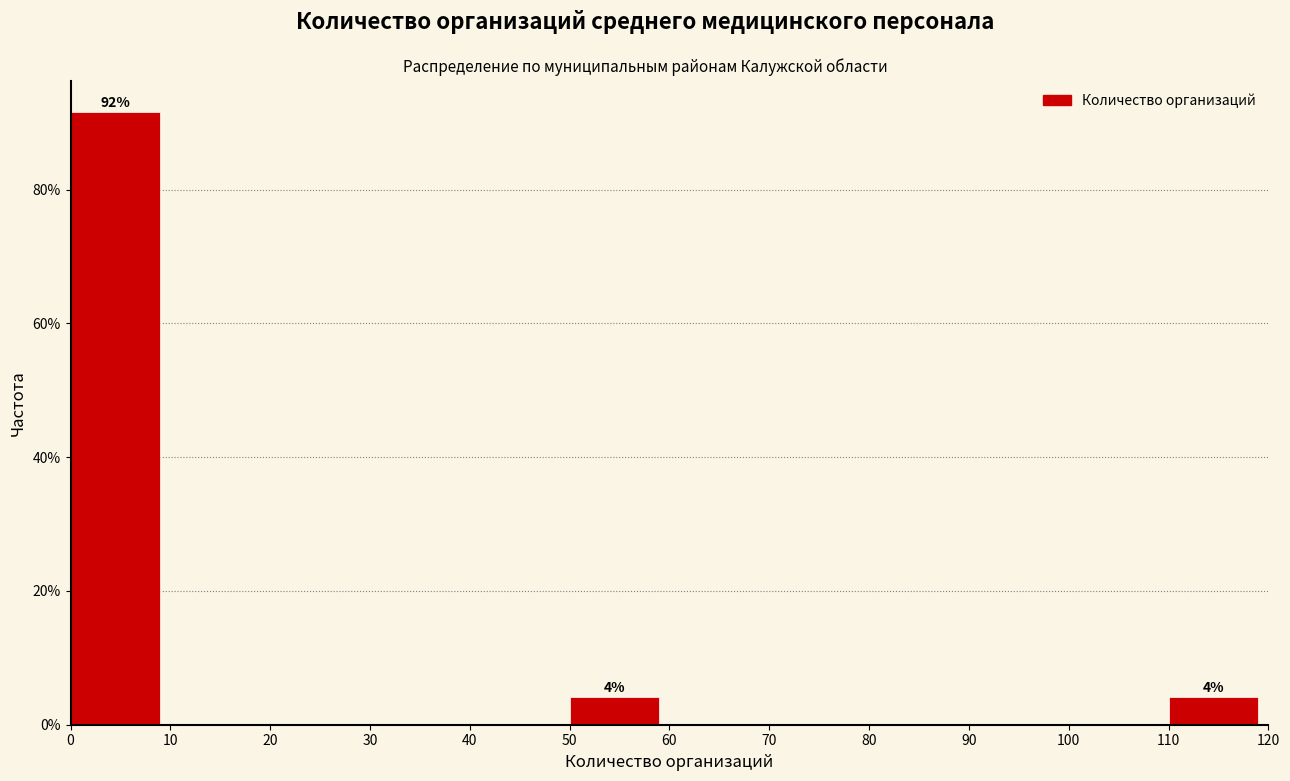

Which range on the x-axis has the tallest bar?

0 to 10